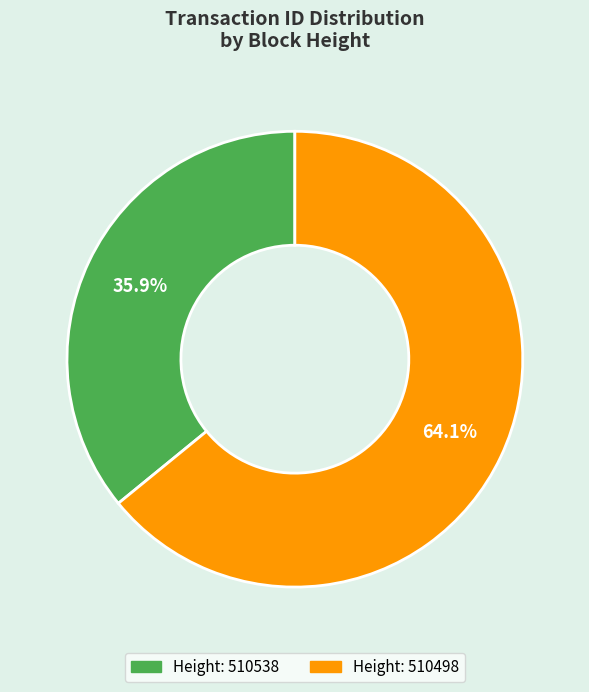

Is there a majority slice in this chart?

Yes